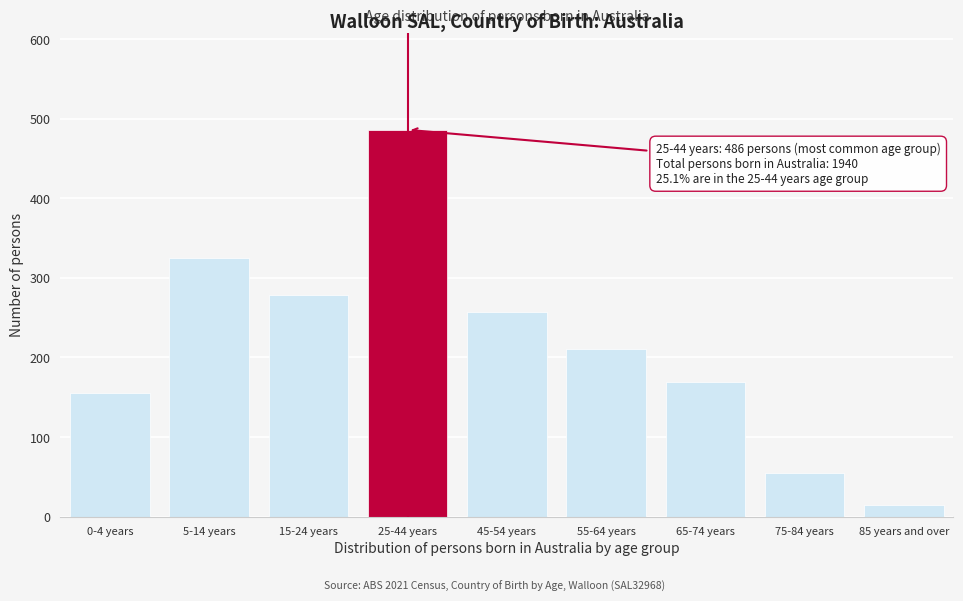

Reading left to right, transcribe all the data shown in this chart.

0-4 years=155	5-14 years=325	15-24 years=278	25-44 years=486	45-54 years=257	55-64 years=211	65-74 years=169	75-84 years=55	85 years and over=14